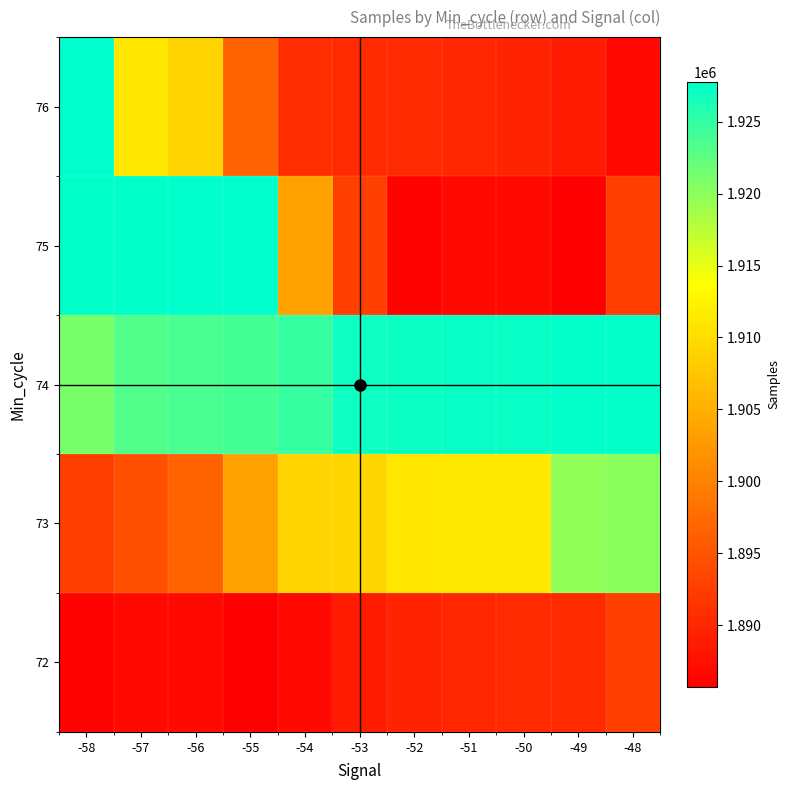

How many series are shown in this chart?

5